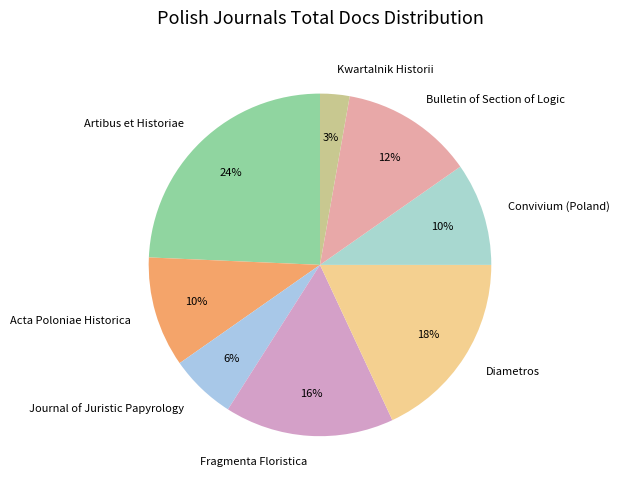

Is the sum of Diametros and Acta Poloniae Historica greater than half?

No